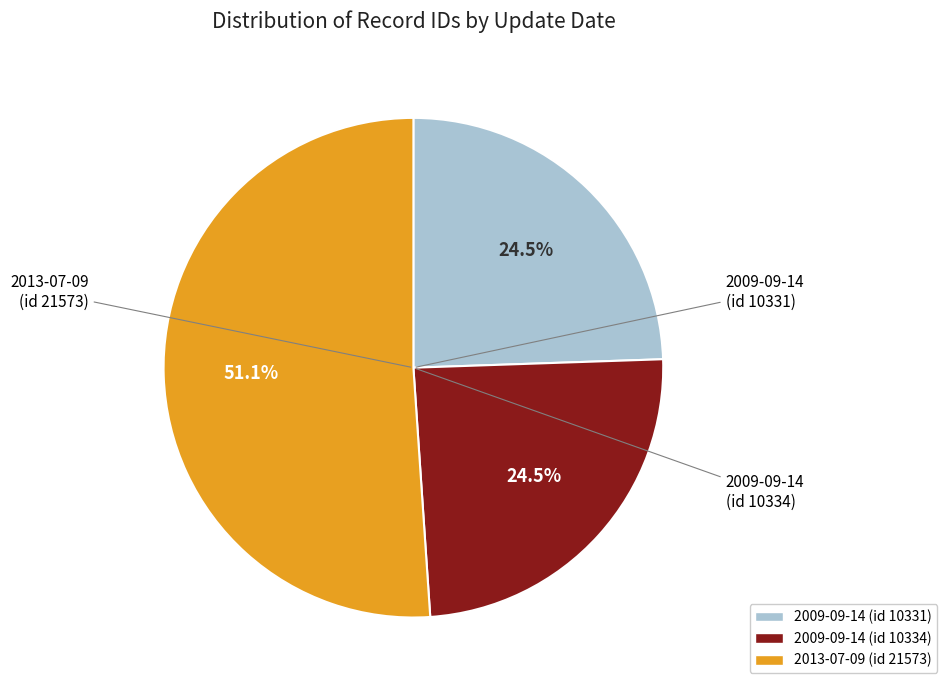

Between 2013-07-09 (id 21573) and 2009-09-14 (id 10331), which is larger?

2013-07-09 (id 21573)